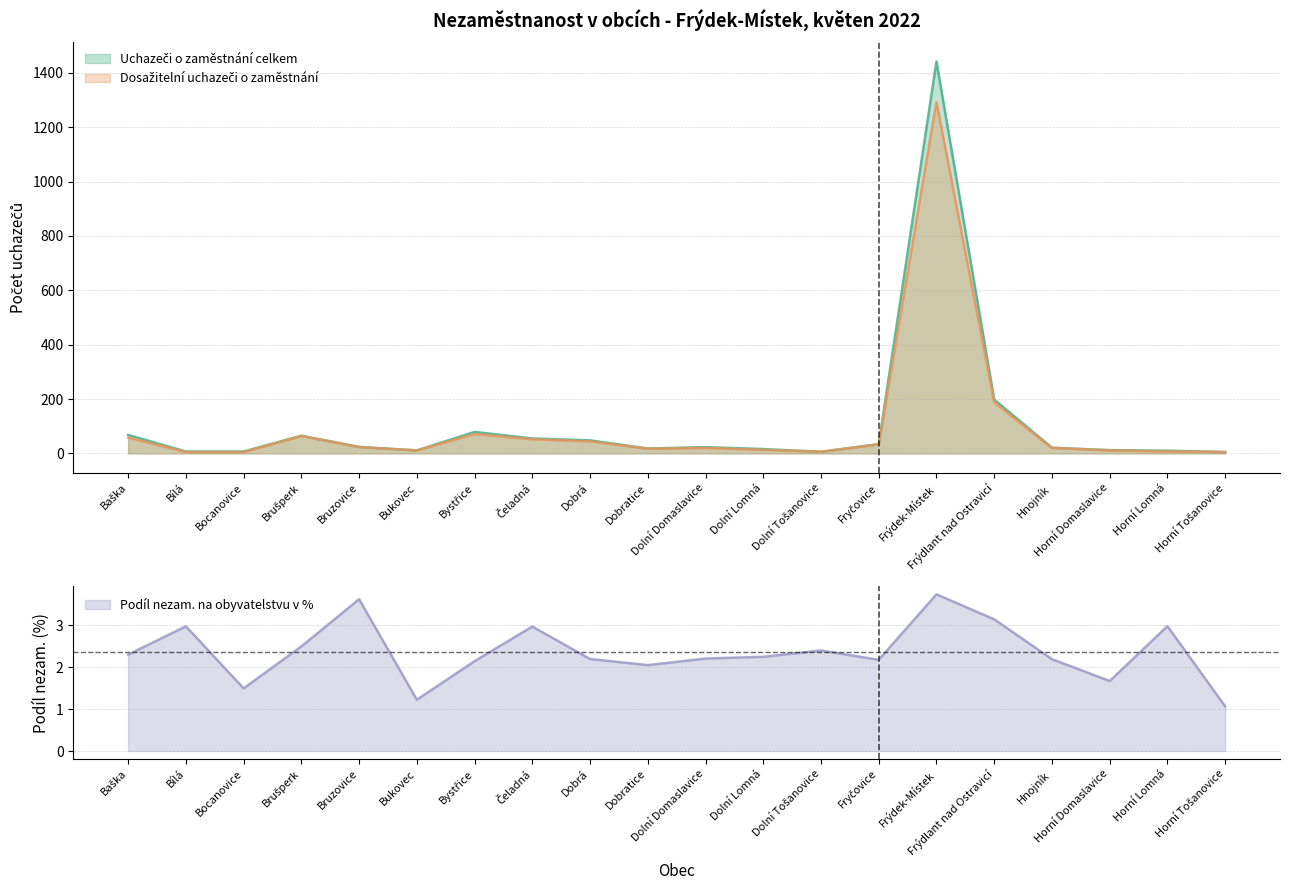

What is the label of the 5th point from the left?

Bruzovice